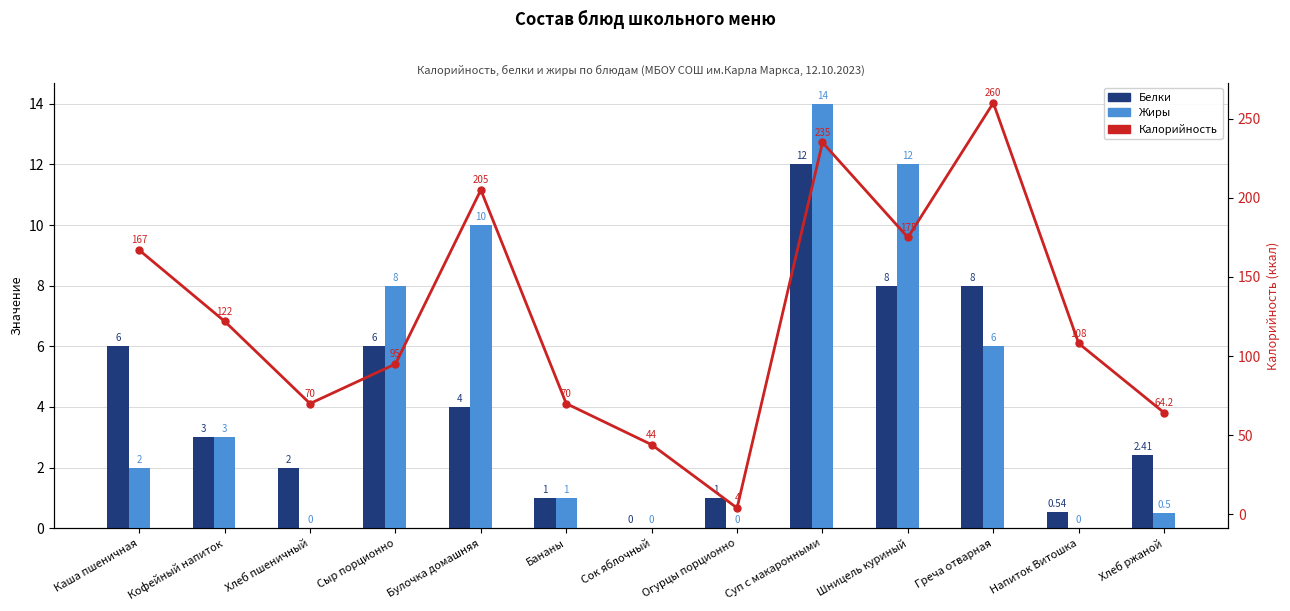

At Огурцы порционно, list the series in order from smallest to largest.

Жиры, Белки, Калорийность